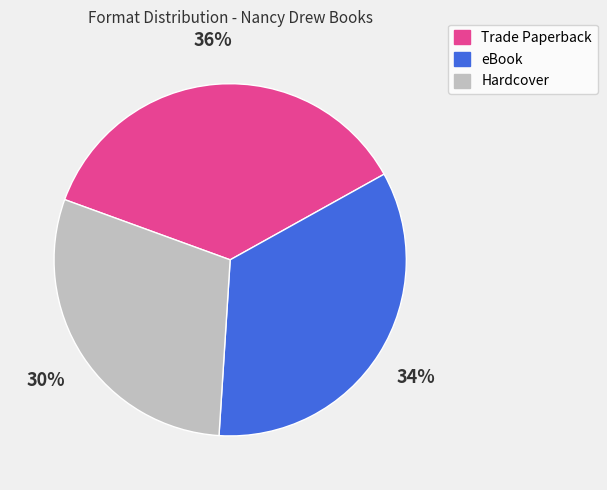

Rank the categories by value from lowest to highest.

Hardcover, eBook, Trade Paperback